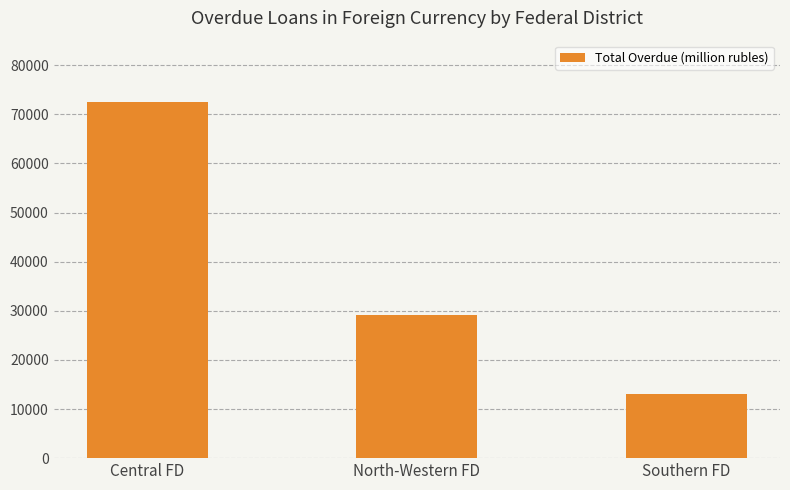

Which label corresponds to the largest value in the chart?

Central FD